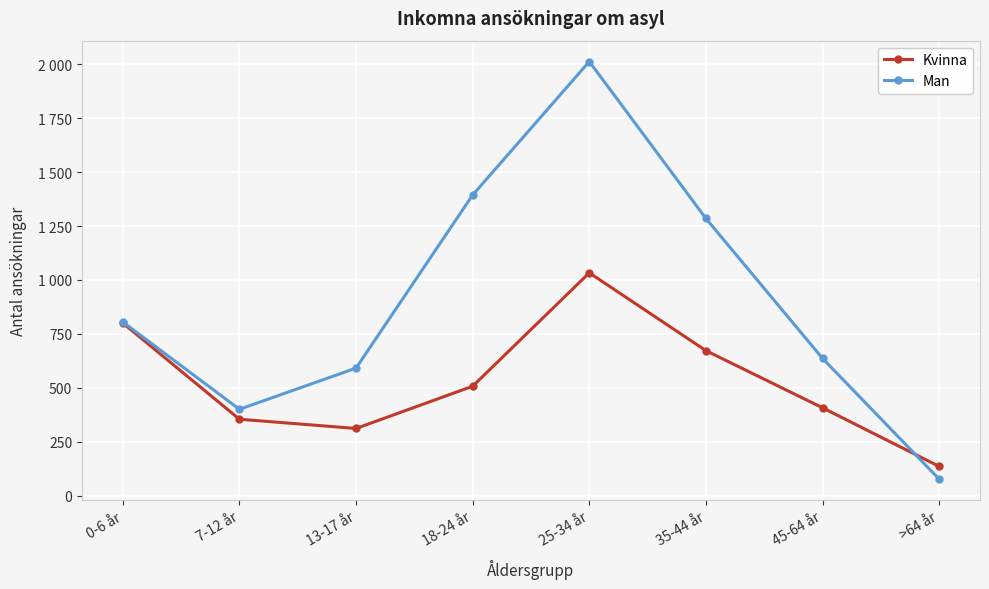

Does the chart have visible grid lines?

Yes